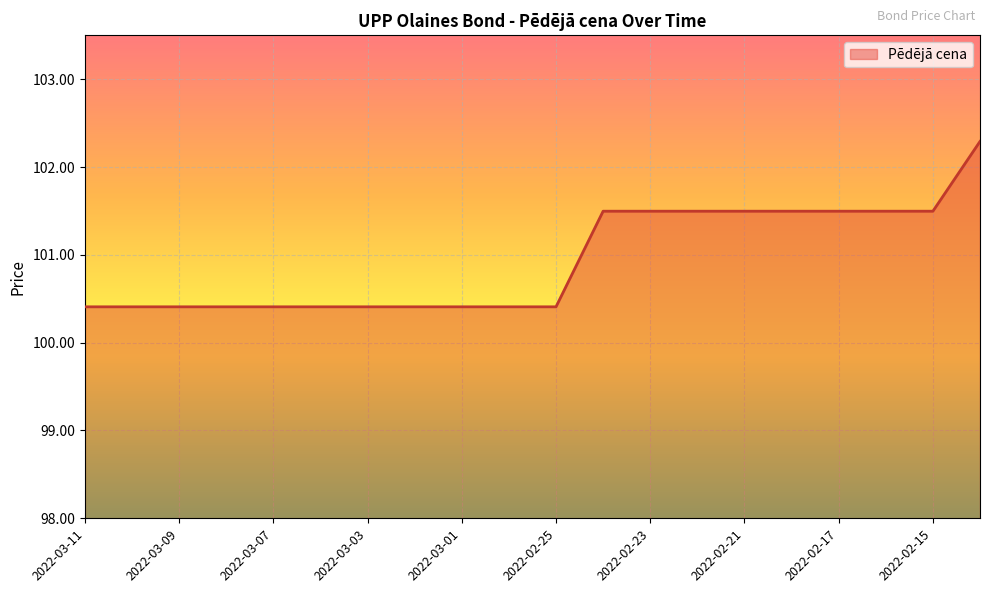

Reading left to right, what are all the values shown in this chart?

100.4	100.4	100.4	100.4	100.4	100.4	100.4	100.4	100.4	100.4	100.4	101.5	101.5	101.5	101.5	101.5	101.5	101.5	101.5	102.3